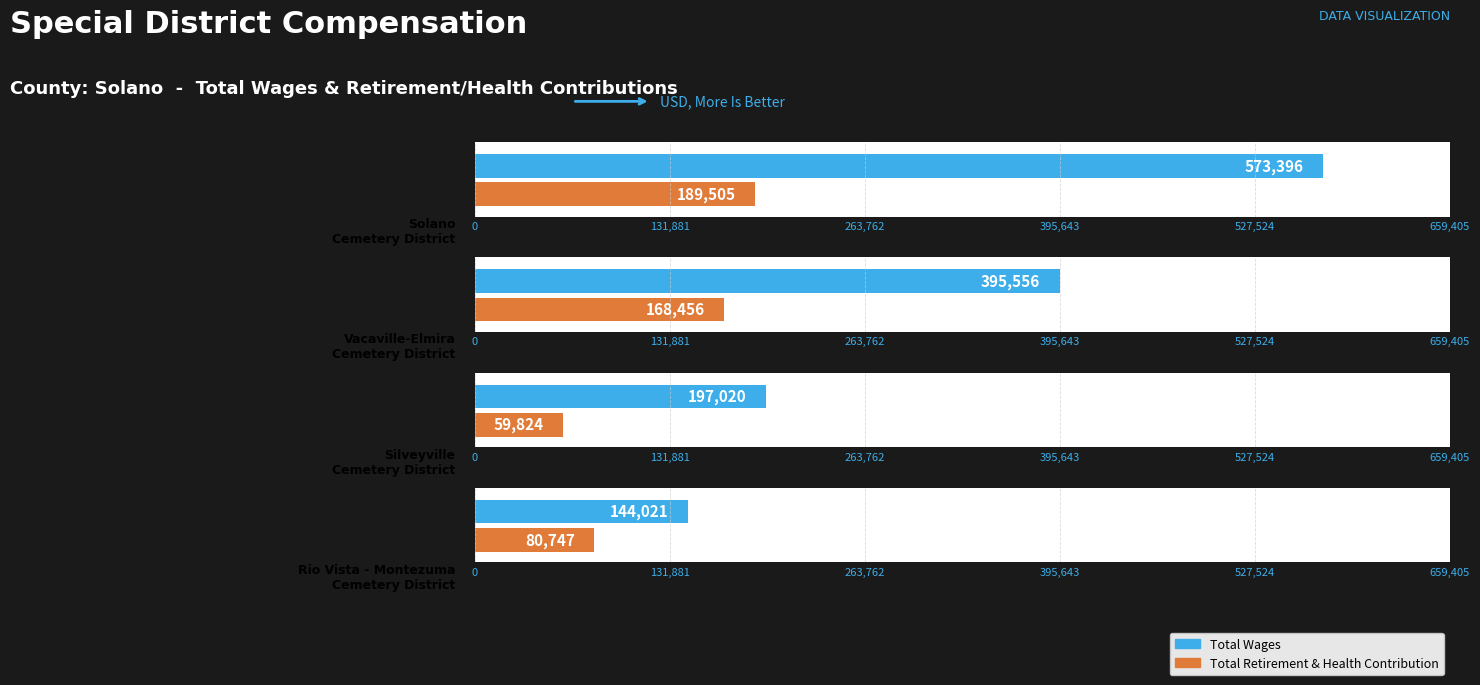

What is the label of the 3rd bar from the right?

Vacaville-Elmira Cemetery District